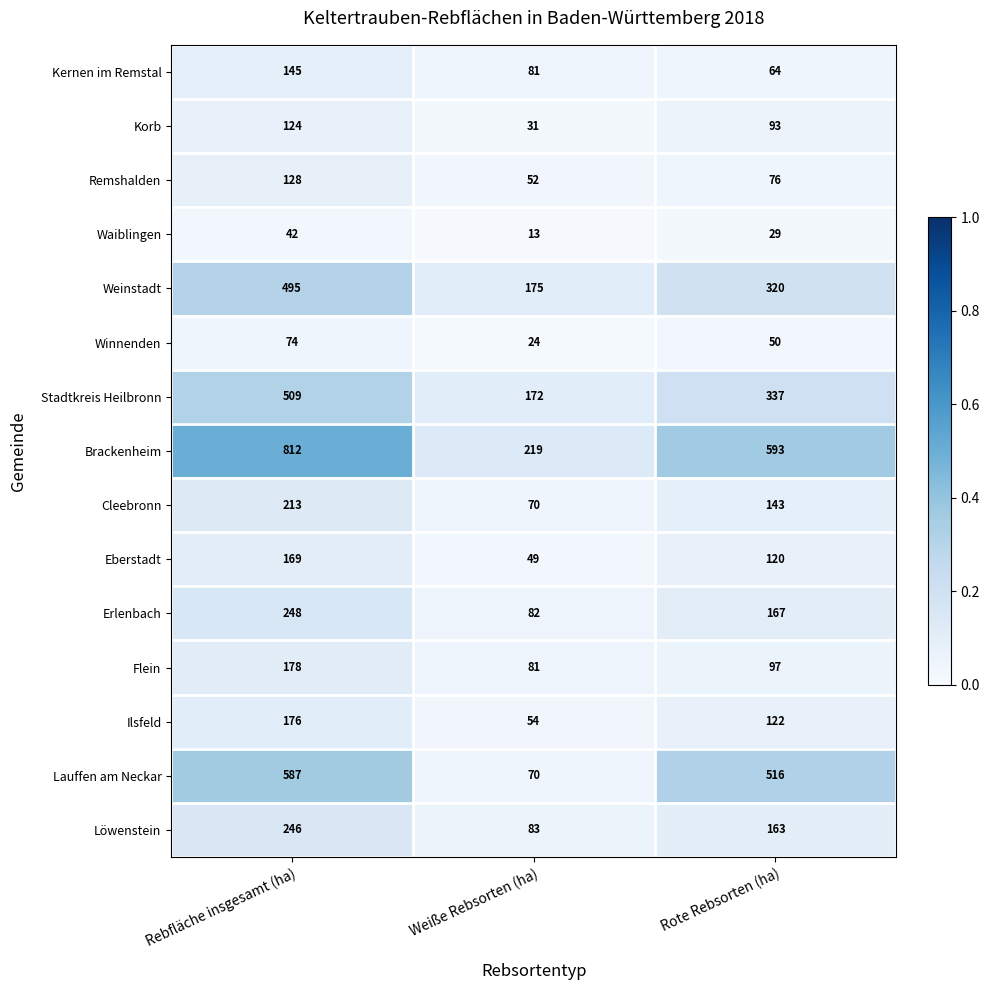

List the series in order of their peak value, highest first.

Brackenheim, Lauffen am Neckar, Stadtkreis Heilbronn, Weinstadt, Erlenbach, Löwenstein, Cleebronn, Flein, Ilsfeld, Eberstadt, Kernen im Remstal, Remshalden, Korb, Winnenden, Waiblingen